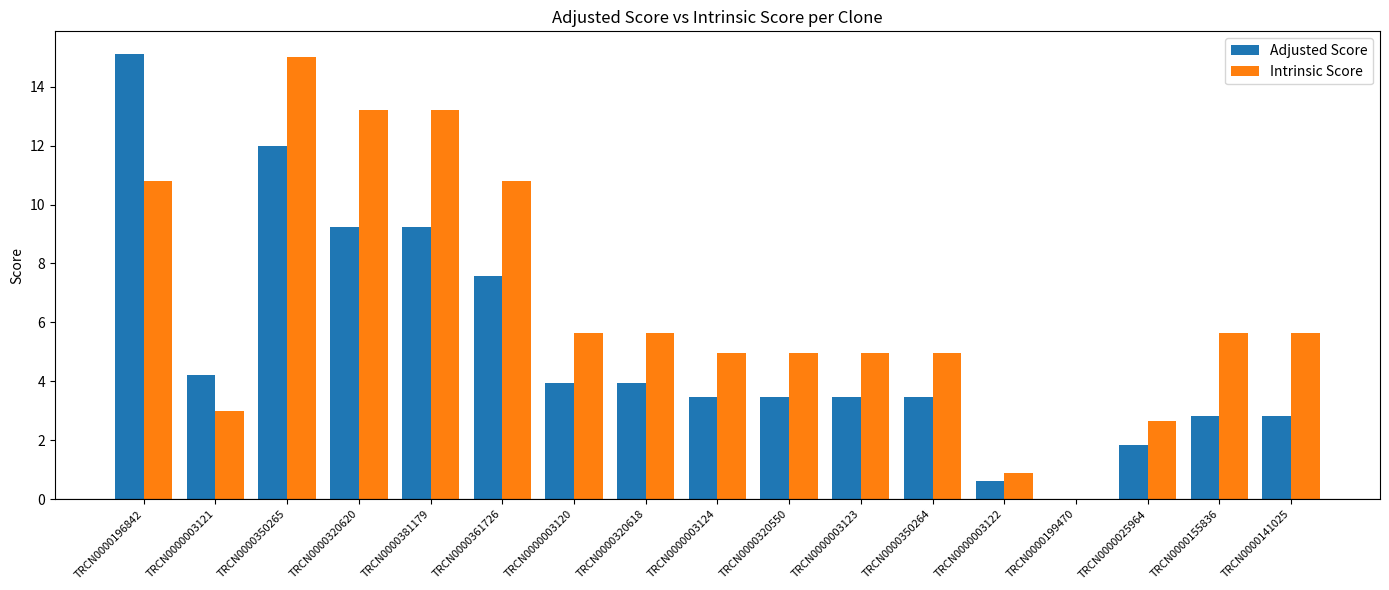

Reading right to left, extract all data points from this chart.

Adjusted Score: TRCN0000141025=2.8	TRCN0000155836=2.8	TRCN0000025964=1.8	TRCN0000199470=0.0	TRCN0000003122=0.6	TRCN0000350264=3.5	TRCN0000003123=3.5	TRCN0000320550=3.5	TRCN0000003124=3.5	TRCN0000320618=3.9	TRCN0000003120=3.9	TRCN0000361726=7.6	TRCN0000381179=9.2	TRCN0000320620=9.2	TRCN0000350265=12.0	TRCN0000003121=4.2	TRCN0000196842=15.1
Intrinsic Score: TRCN0000141025=5.6	TRCN0000155836=5.6	TRCN0000025964=2.6	TRCN0000199470=0.0	TRCN0000003122=0.9	TRCN0000350264=5.0	TRCN0000003123=5.0	TRCN0000320550=5.0	TRCN0000003124=5.0	TRCN0000320618=5.6	TRCN0000003120=5.6	TRCN0000361726=10.8	TRCN0000381179=13.2	TRCN0000320620=13.2	TRCN0000350265=15.0	TRCN0000003121=3.0	TRCN0000196842=10.8